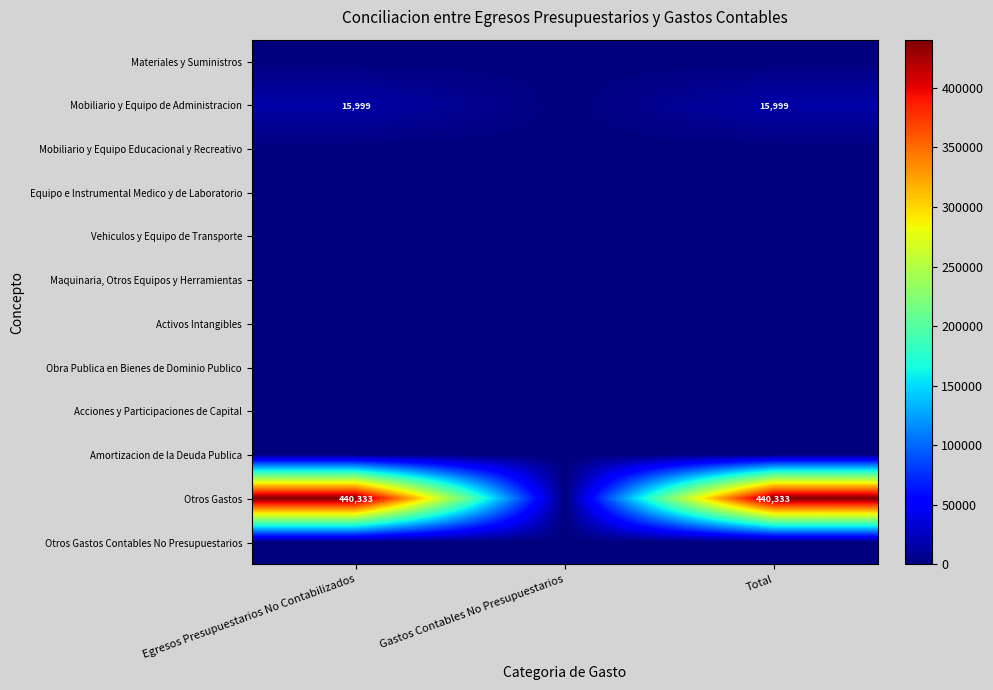

True or false: Mobiliario y Equipo de Administracion has a value of 10197 at Total.

False